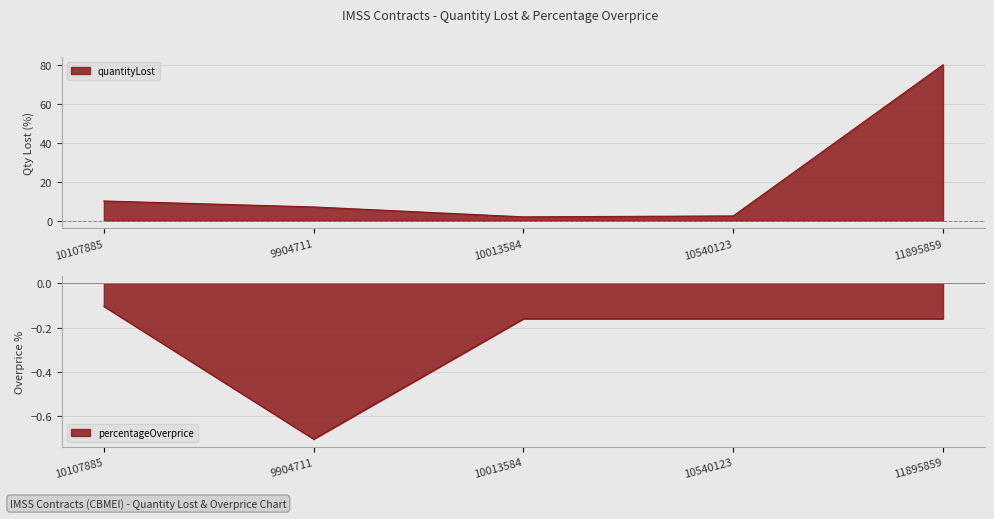

What is the label of the 2nd point from the left?

9904711